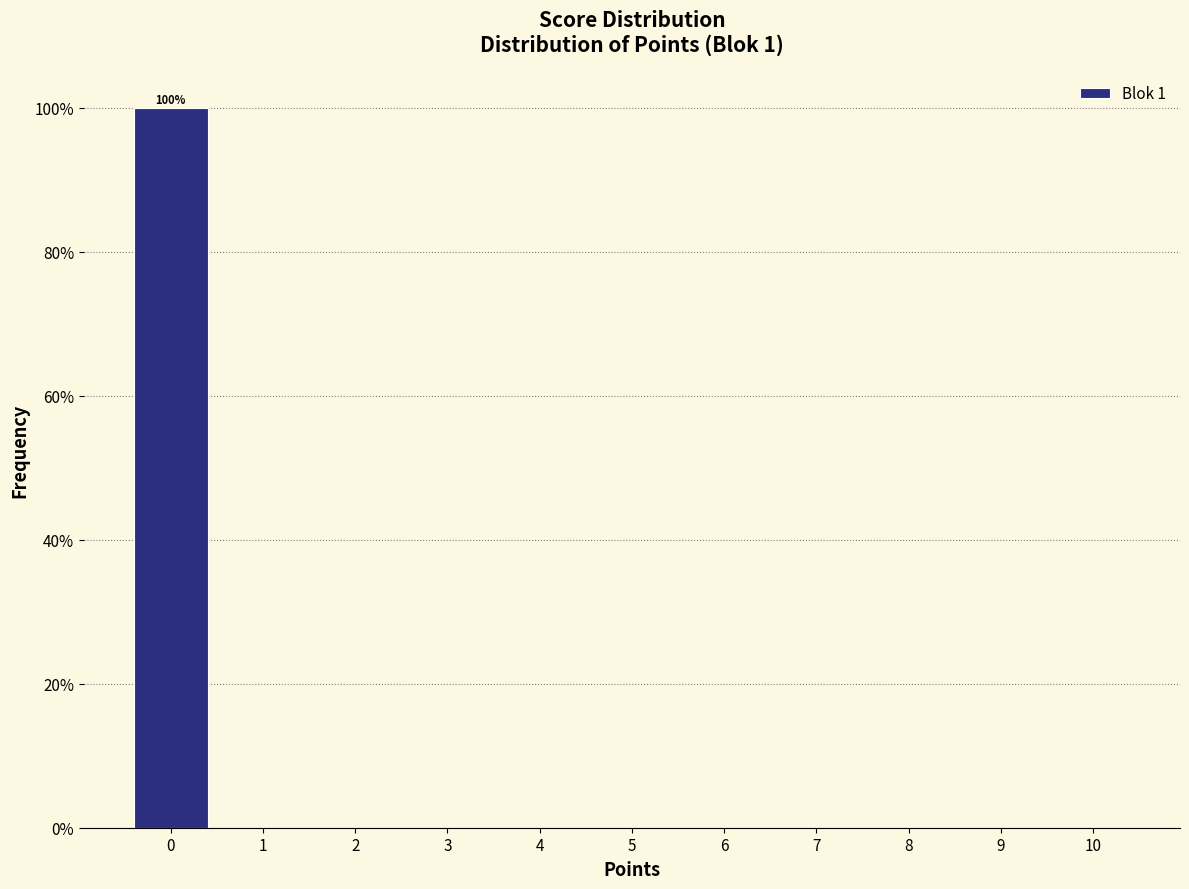

Over which range of the x-axis is the bar tallest?

-0.5 to 0.5